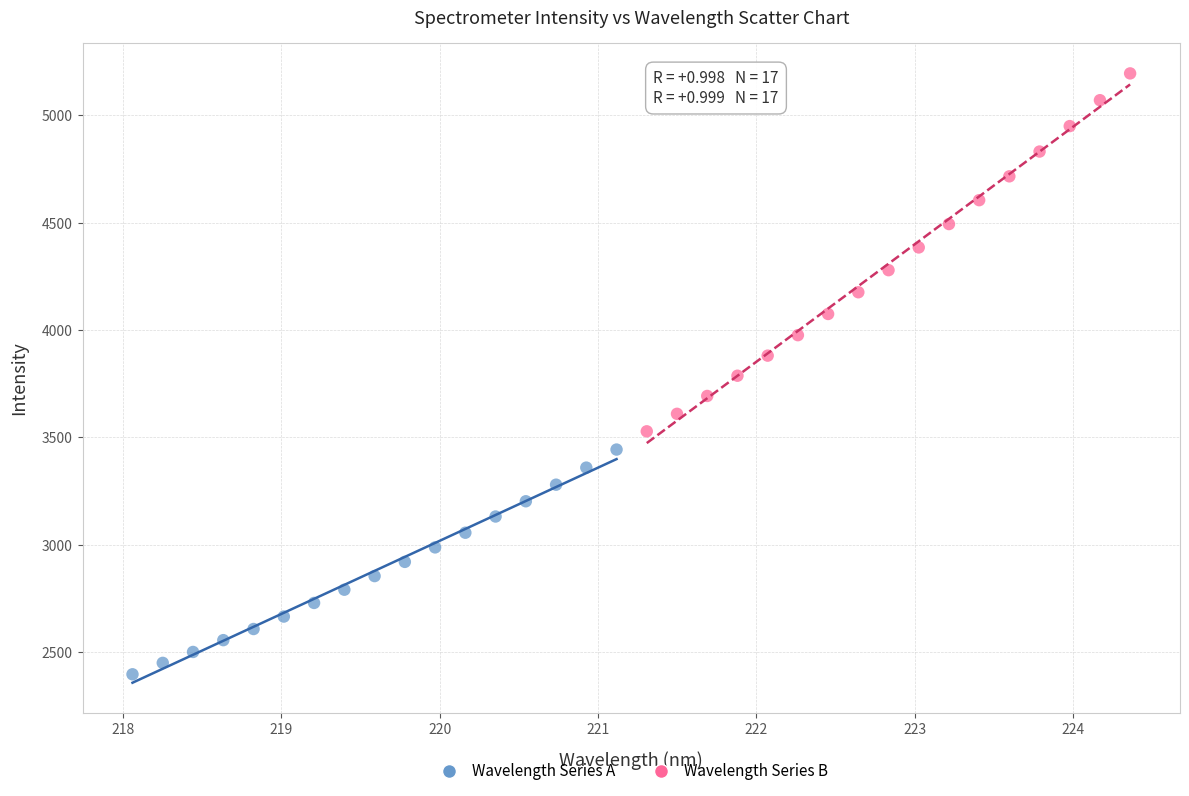

Which series contains the highest Y value?

Wavelength Series B